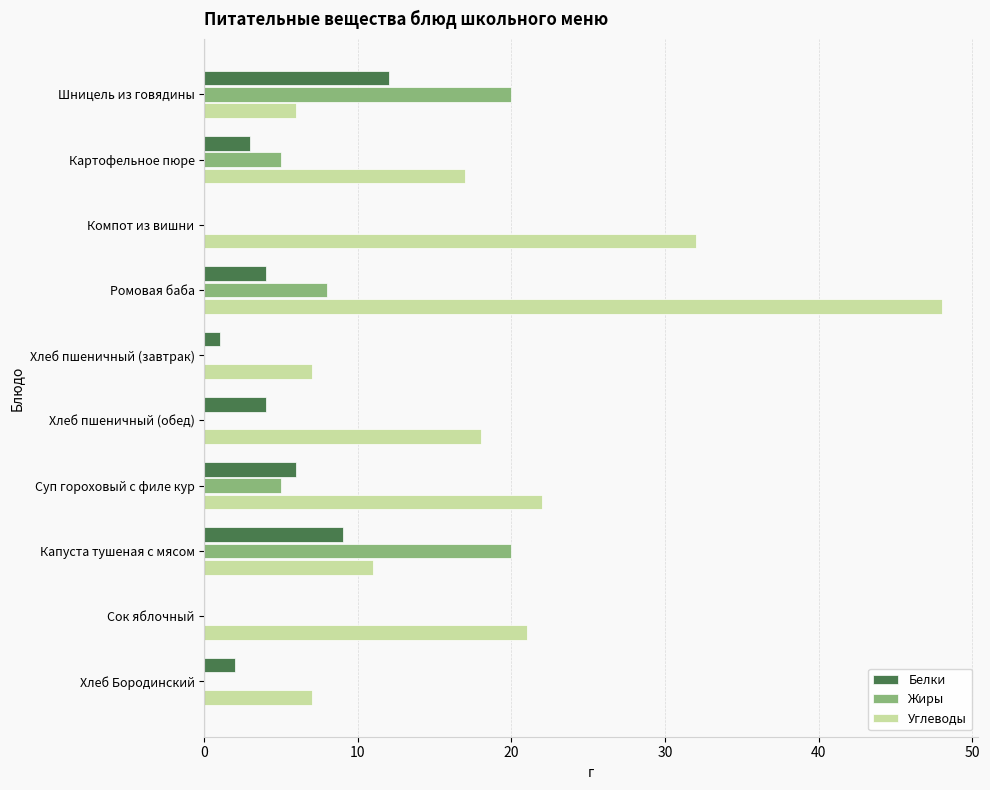

What is the total value across all series at Ромовая баба?

60